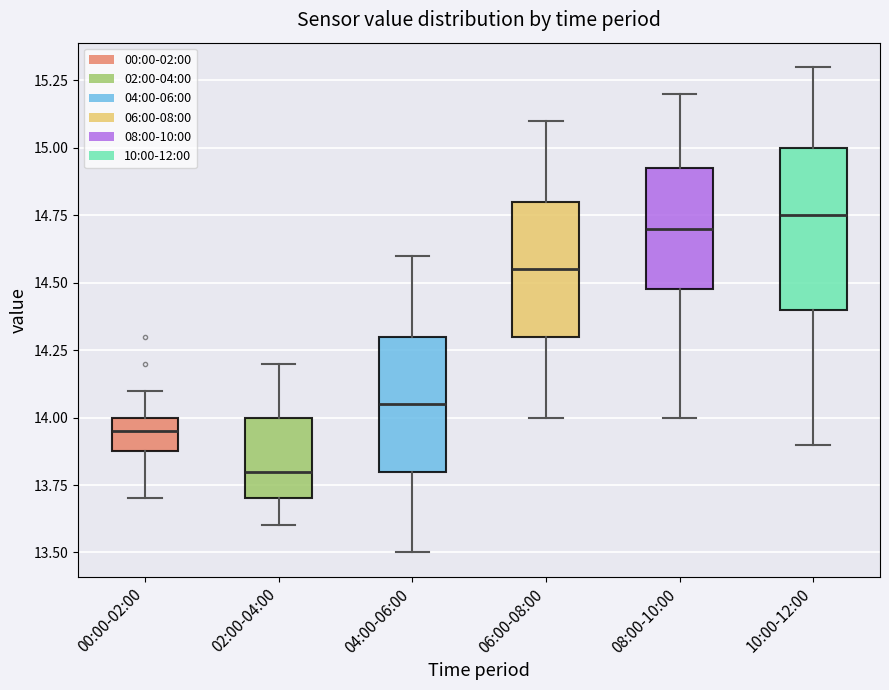

Which box's median line is the highest?

10:00-12:00